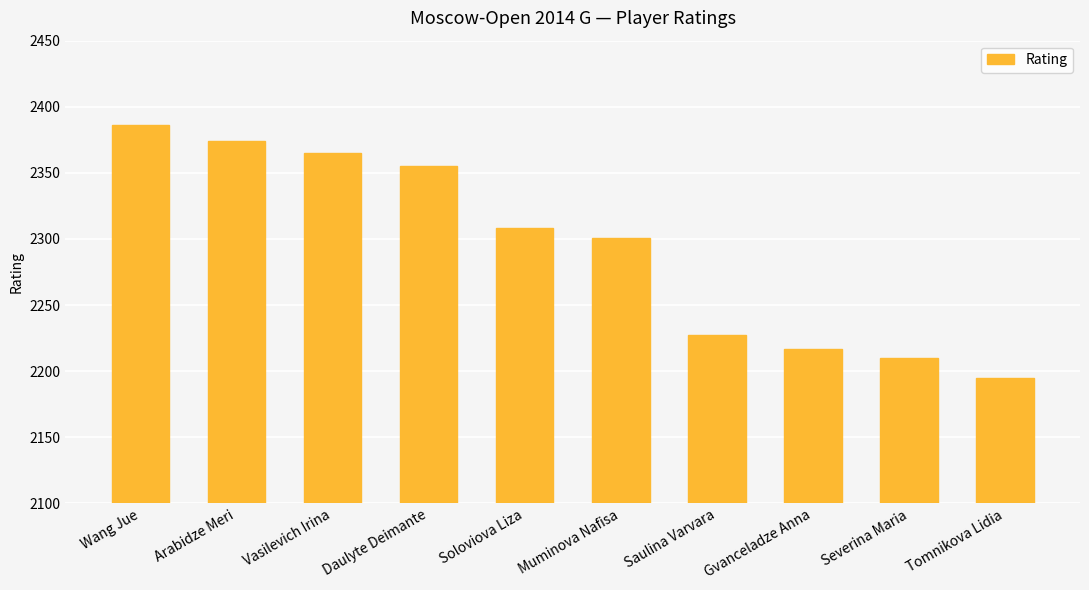

How many data points are less than 2308?

5